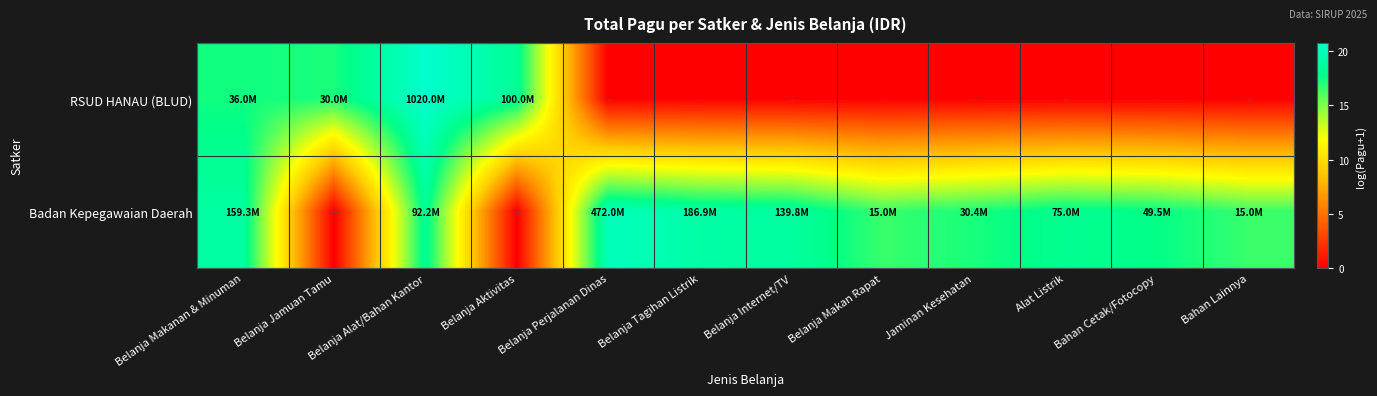

Which has a higher value, Belanja Jamuan Tamu or Belanja Makanan & Minuman?

Belanja Makanan & Minuman